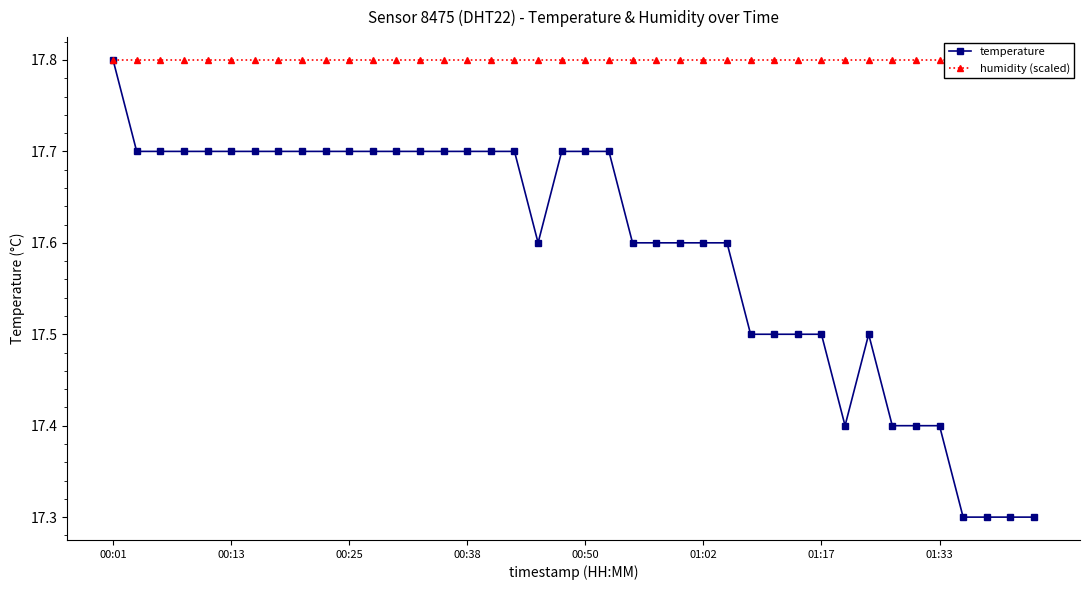

The value of temperature at 01:02 is 17.6. True or false?

True